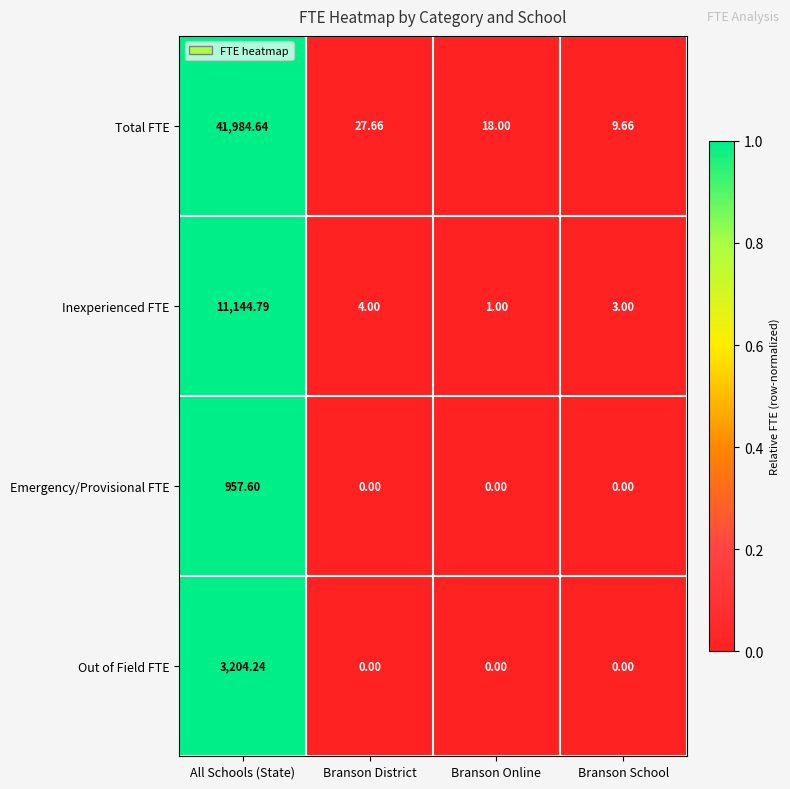

At which category does the chart reach its peak across all series?

All Schools (State)